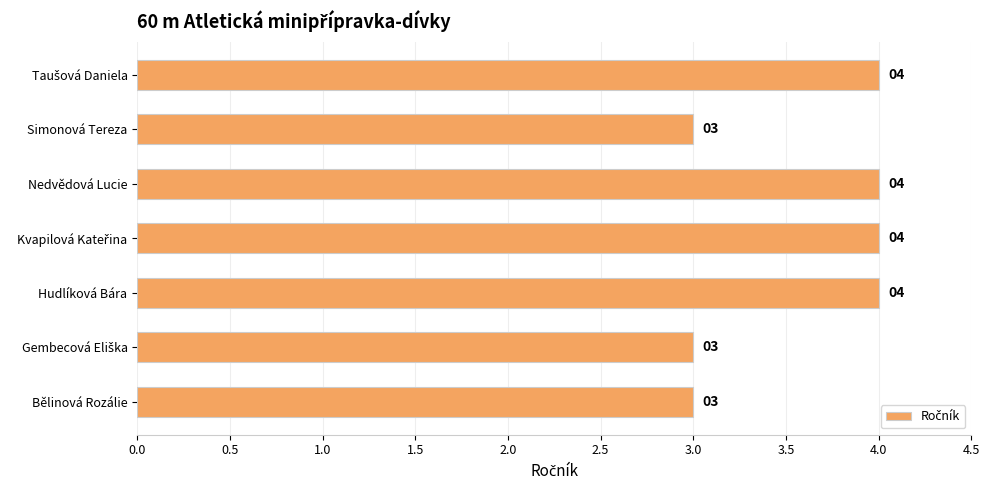

How many data points does each series have?

7